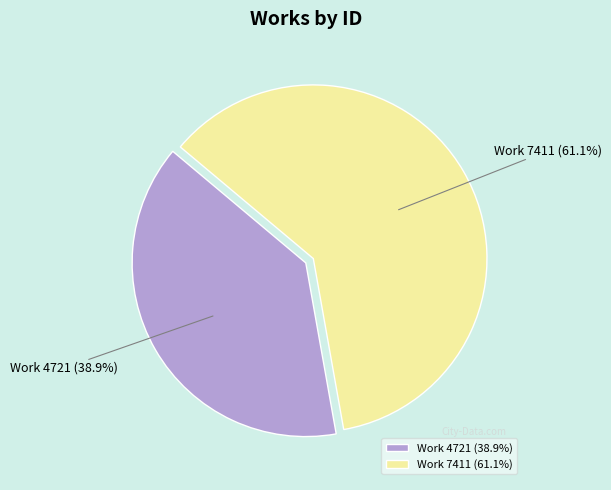

Is Work 7411 the majority of the pie?

Yes